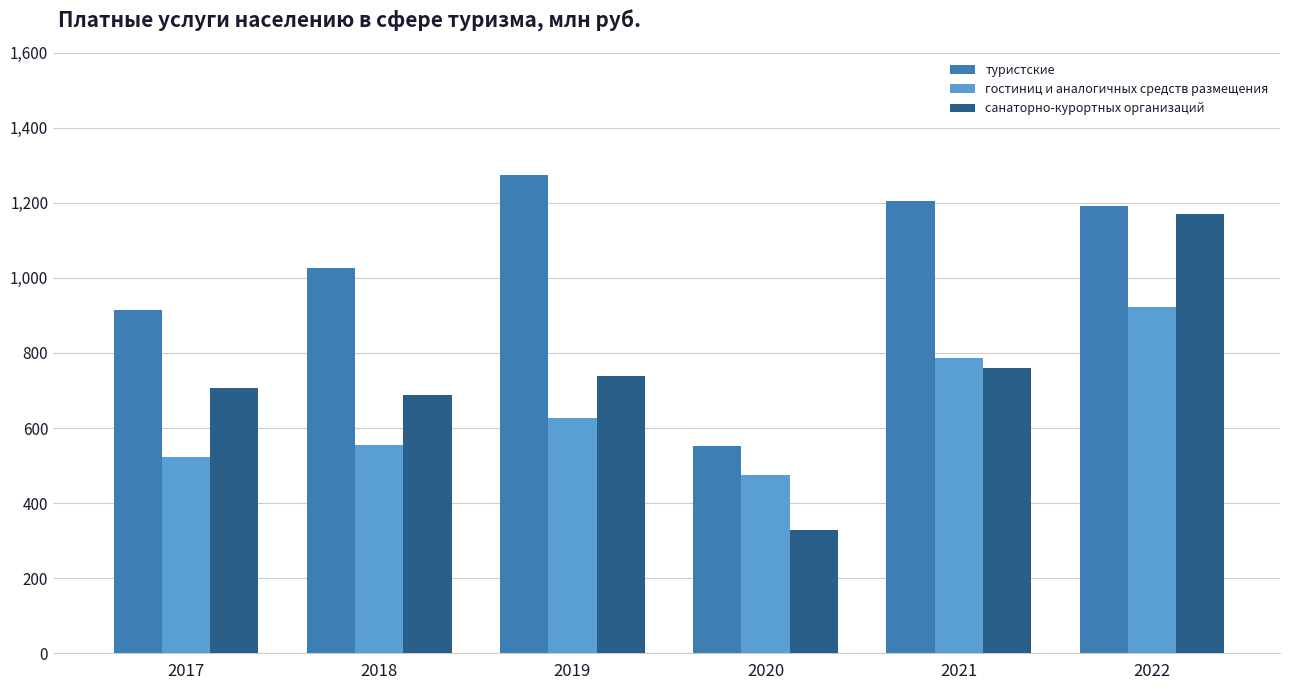

Which label corresponds to the largest value in the chart?

2019